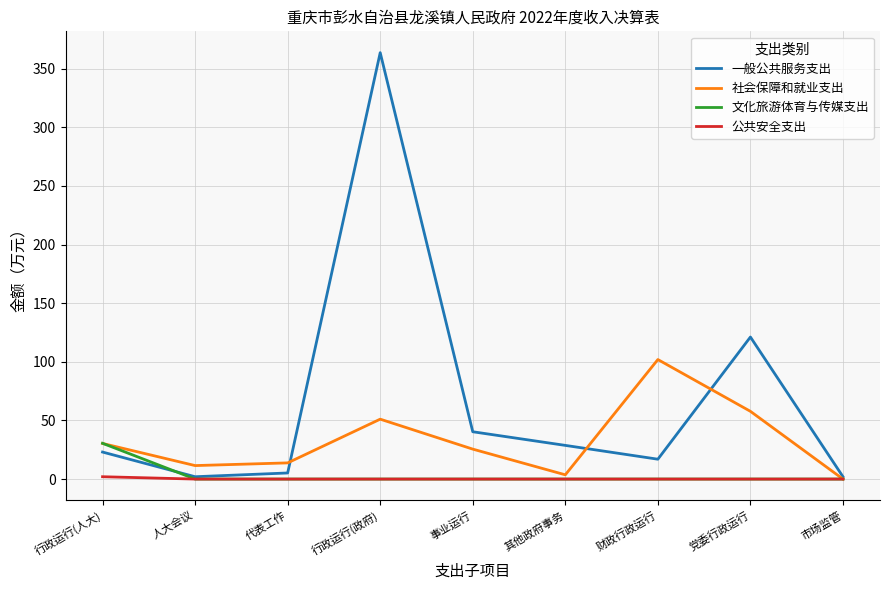

Count the number of data series in this chart.

4